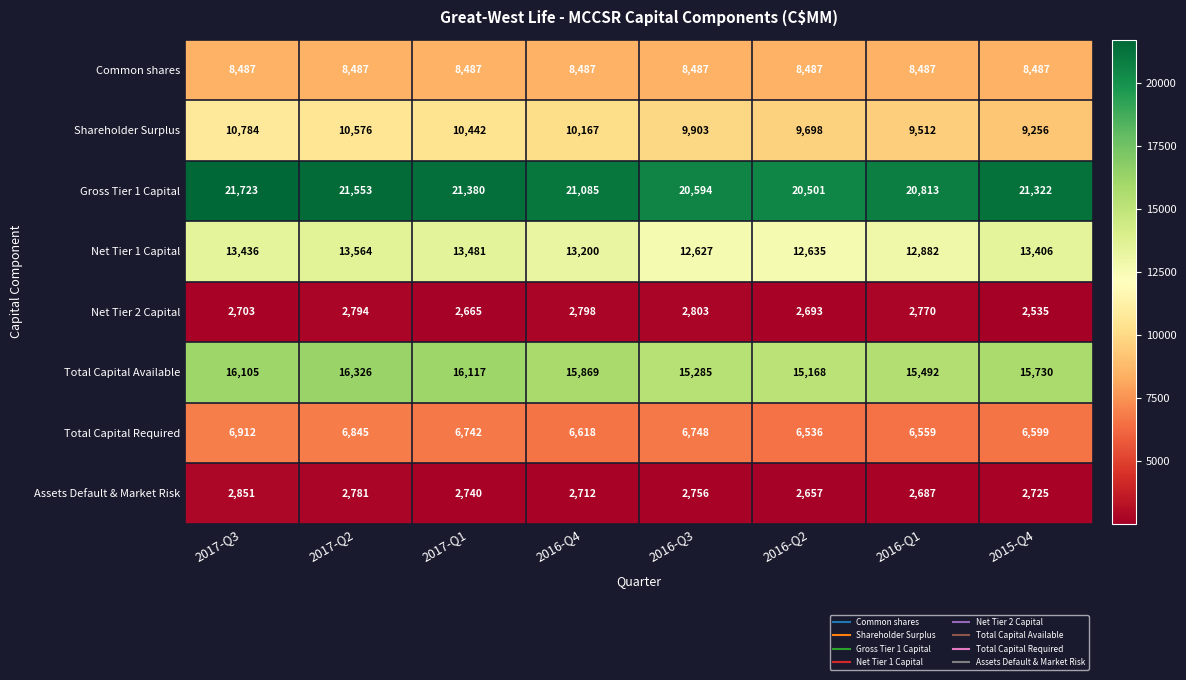

How many distinct data groups are displayed?

8